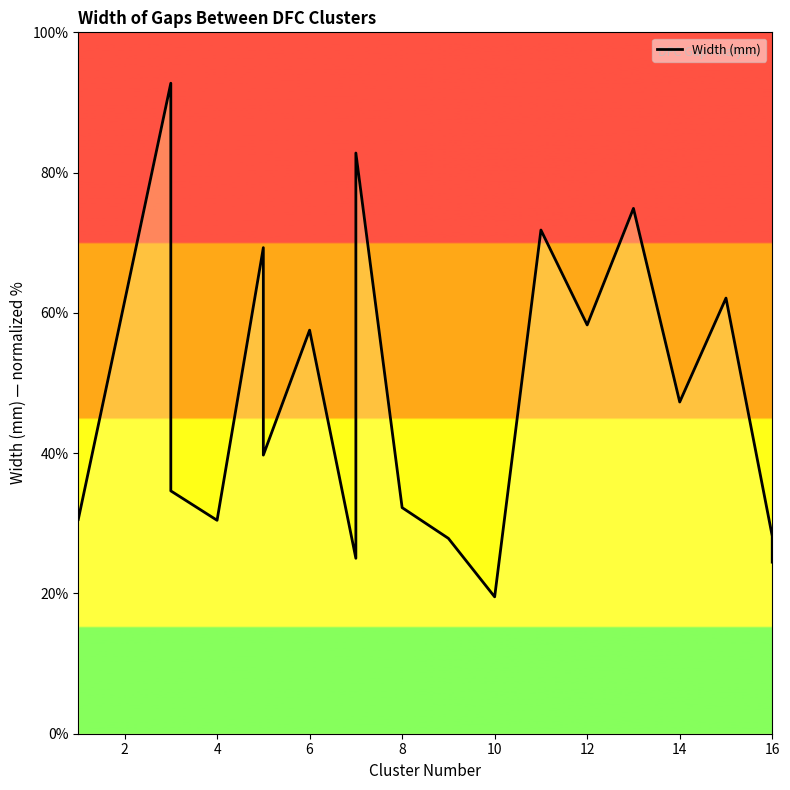

The value at 16 is 18.4. True or false?

False